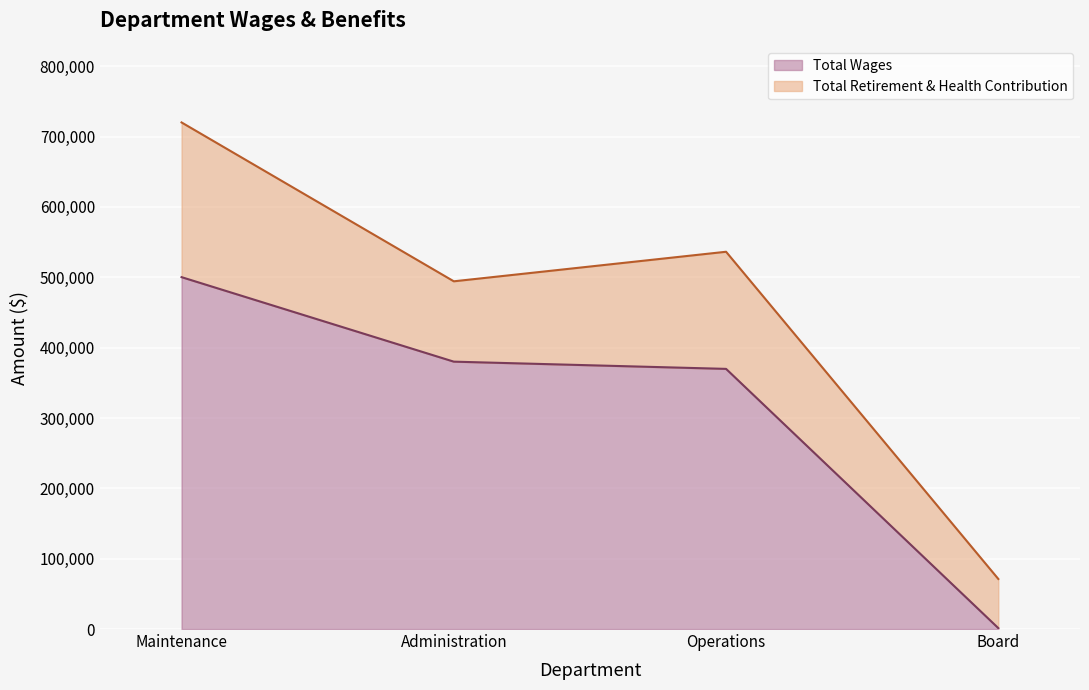

At which label is the value closest to 250763?

Operations